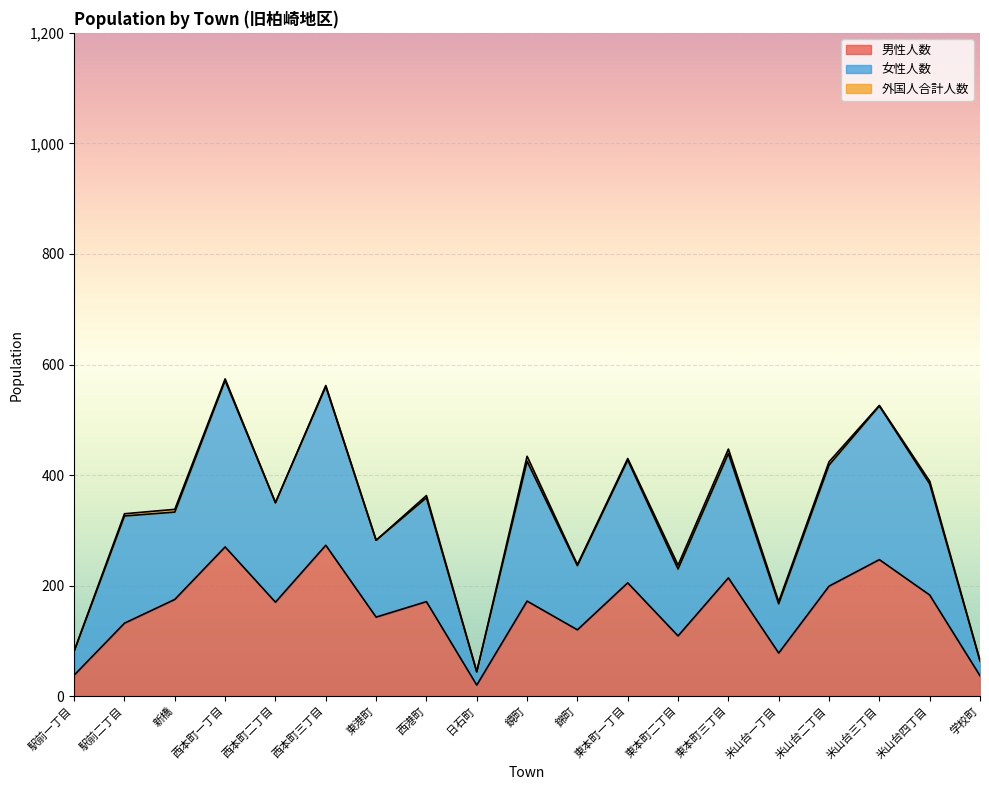

What is the highest value of the 男性人数 series?

273